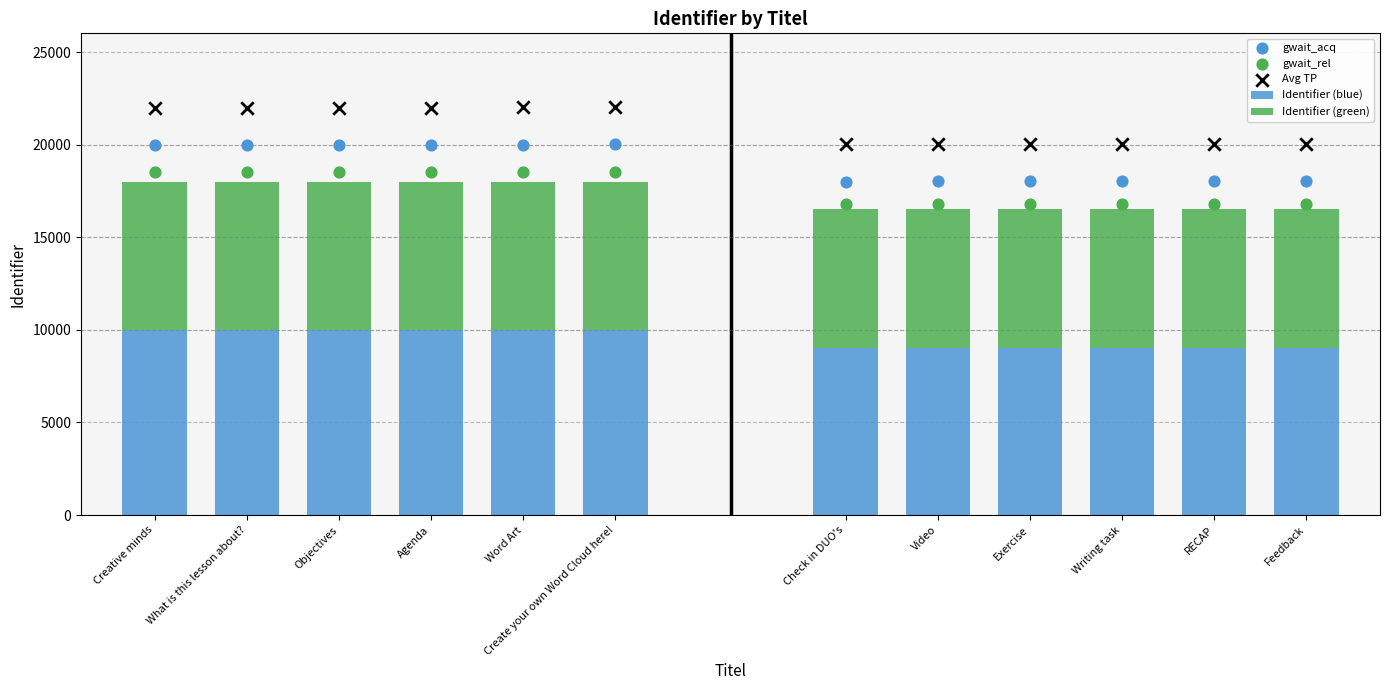

Which series has the largest Y range (max minus min)?

gwait_acq